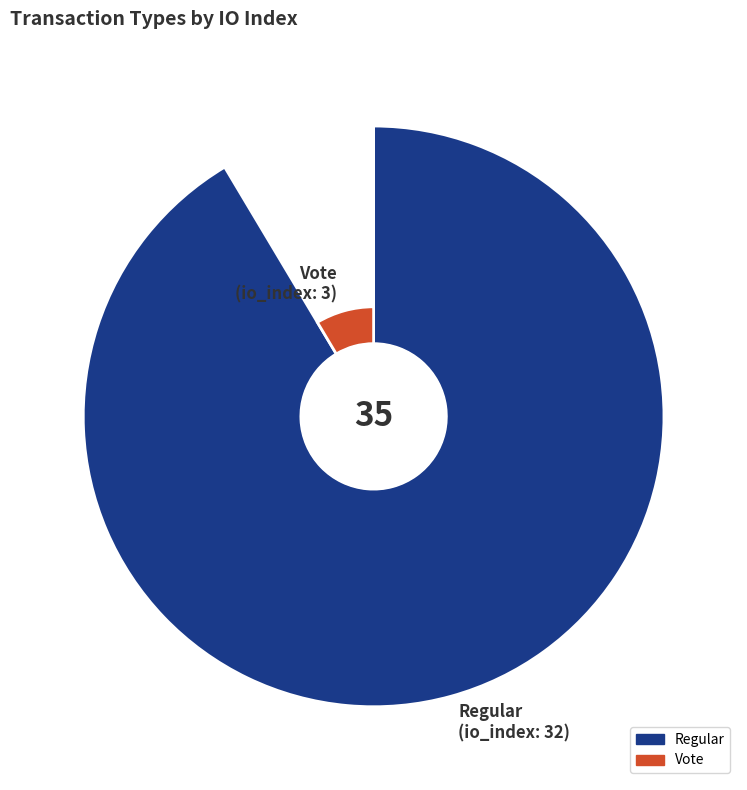

To the nearest percent, what is the combined percentage of Regular and Vote?

100%